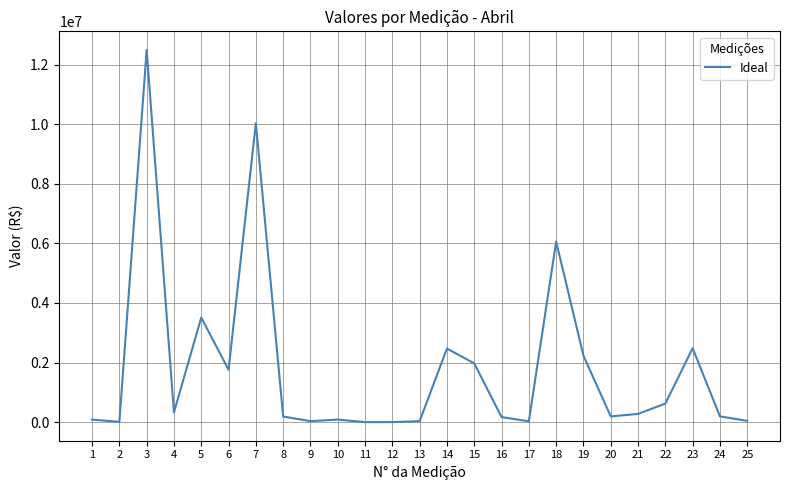

What is the difference between the maximum and minimum values?

12492005.4